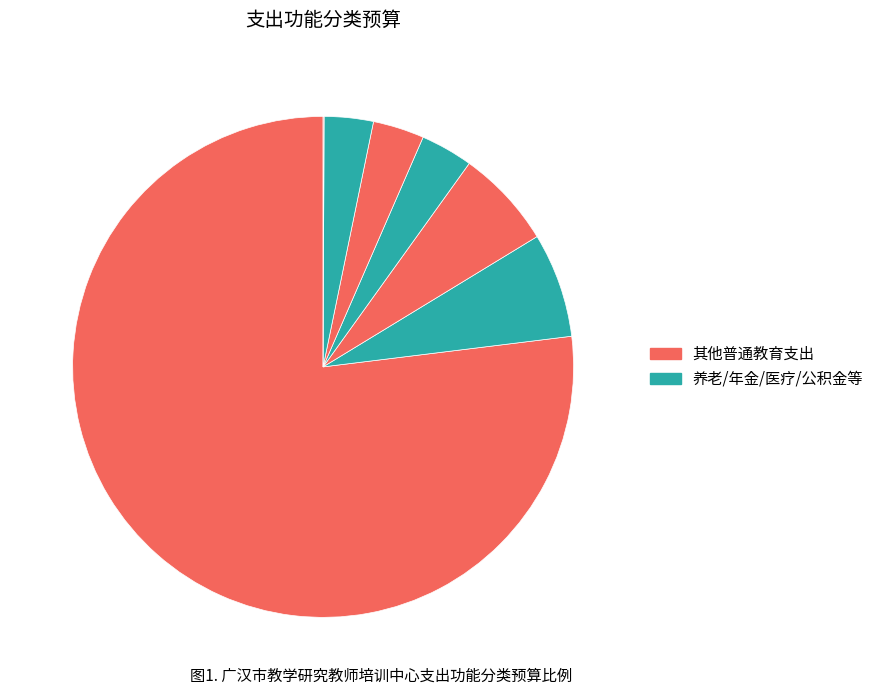

How many slices are in this pie chart?

7